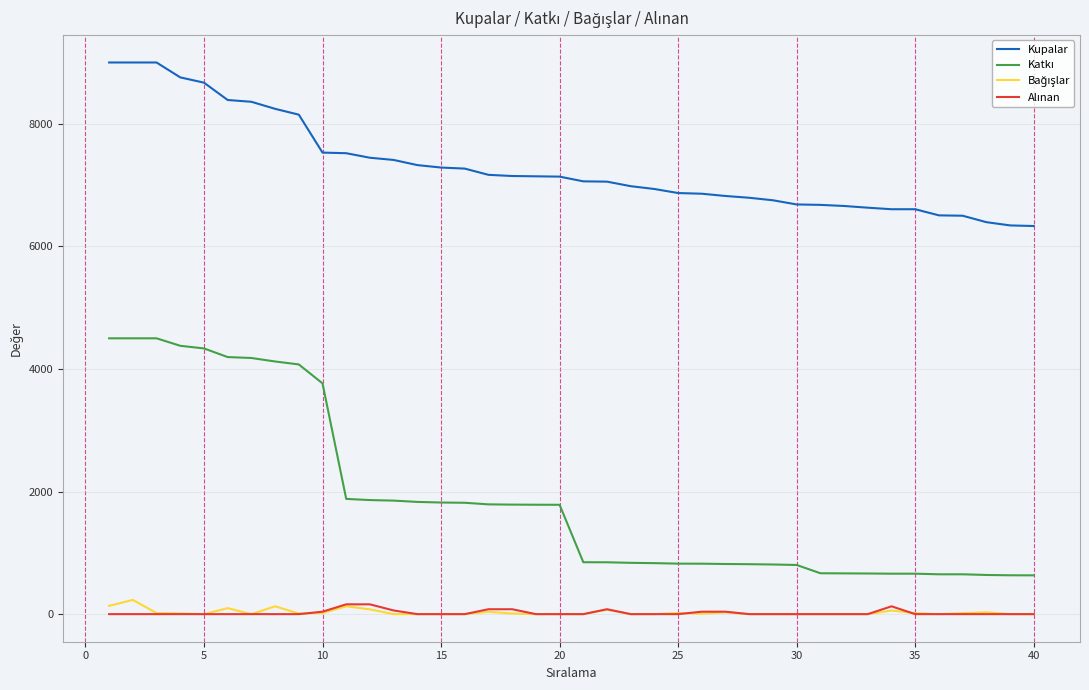

True or false: Katkı and Kupalar cross at least once.

False